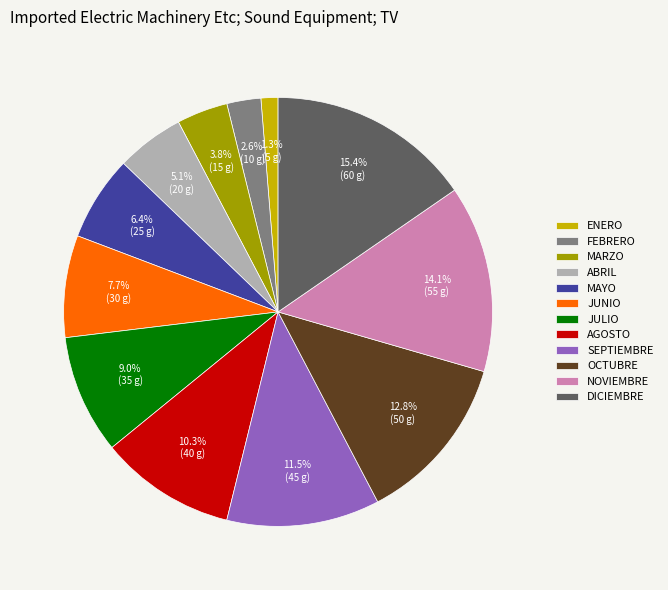

Is it true that ENERO is 11% of the pie?

False